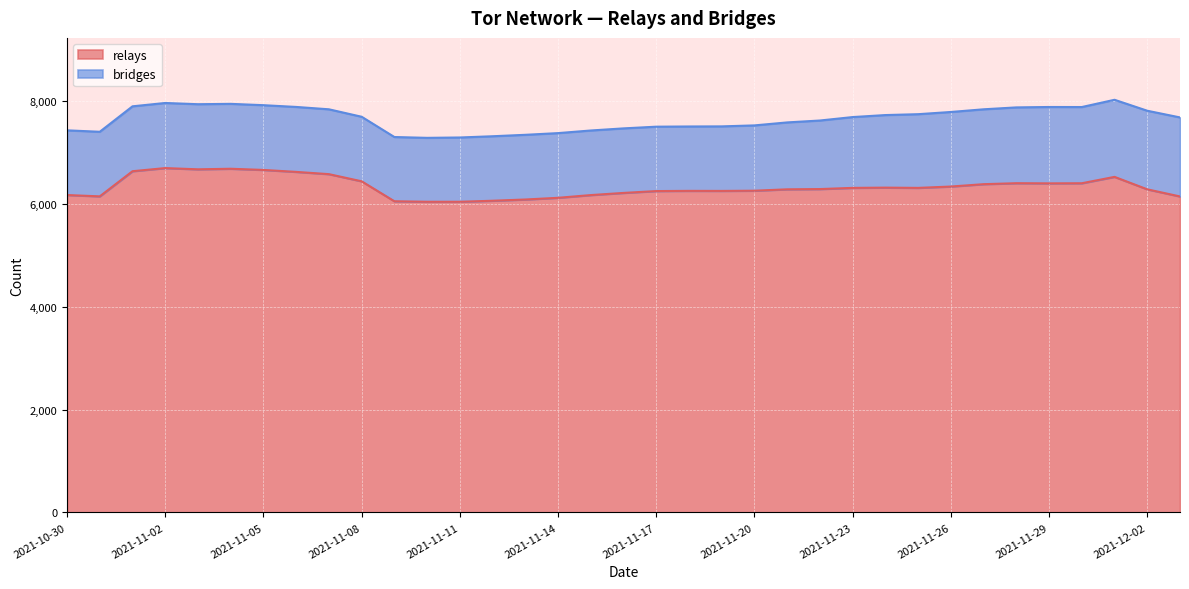

List the labels in order of value, largest first.

2021-11-02, 2021-11-04, 2021-11-03, 2021-11-05, 2021-11-01, 2021-11-06, 2021-11-07, 2021-12-01, 2021-11-08, 2021-11-28, 2021-11-30, 2021-11-29, 2021-11-27, 2021-11-26, 2021-11-24, 2021-11-23, 2021-11-25, 2021-11-22, 2021-11-21, 2021-12-02, 2021-11-20, 2021-11-18, 2021-11-19, 2021-11-17, 2021-11-16, 2021-10-30, 2021-11-15, 2021-10-31, 2021-12-03, 2021-11-14, 2021-11-13, 2021-11-12, 2021-11-09, 2021-11-10, 2021-11-11